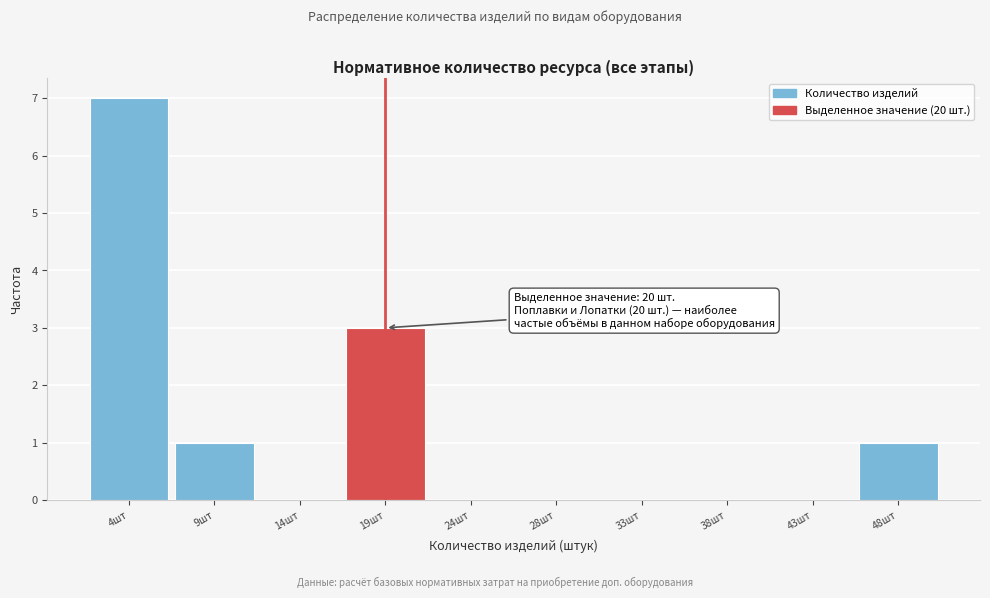

Over which range of the x-axis is the bar tallest?

2.0 to 6.8